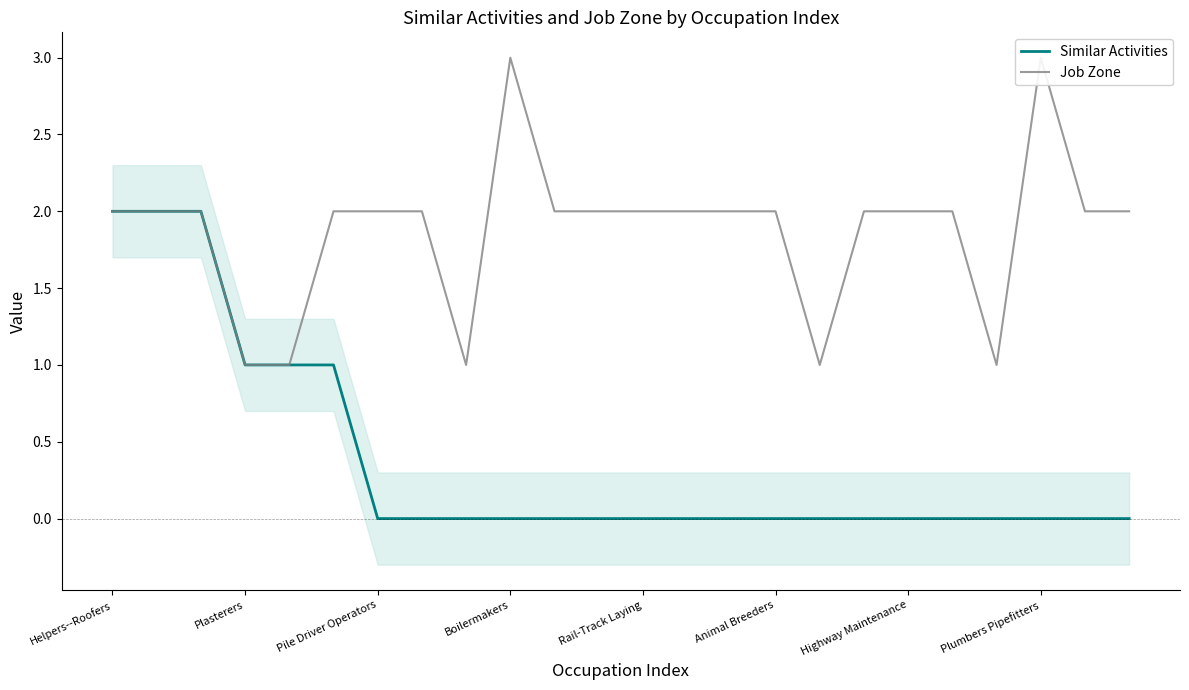

At which label is Job Zone closest to 2?

Helpers--Roofers